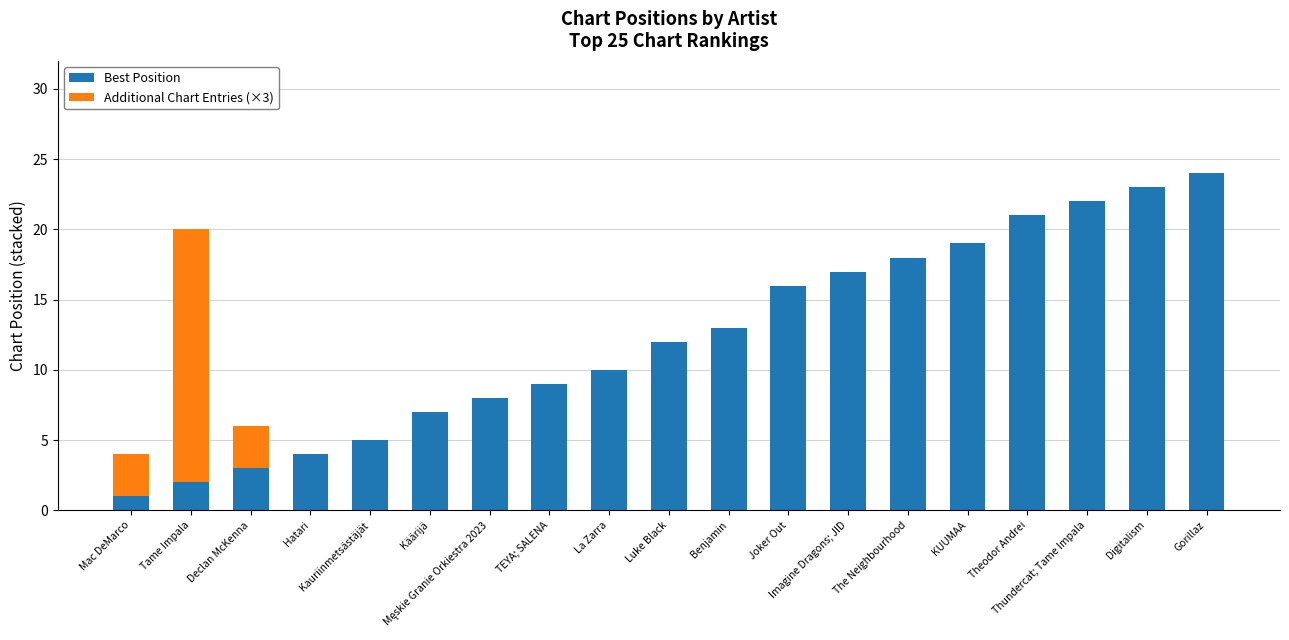

Are the bars horizontal?

No